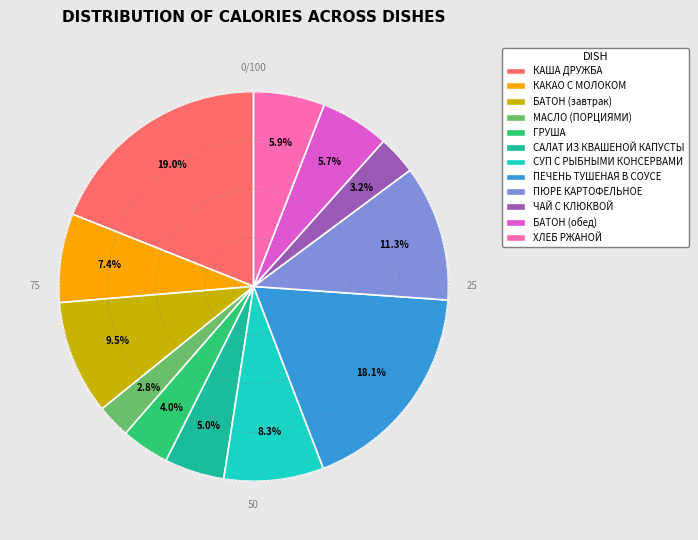

To the nearest percent, what portion does ХЛЕБ РЖАНОЙ represent?

6%